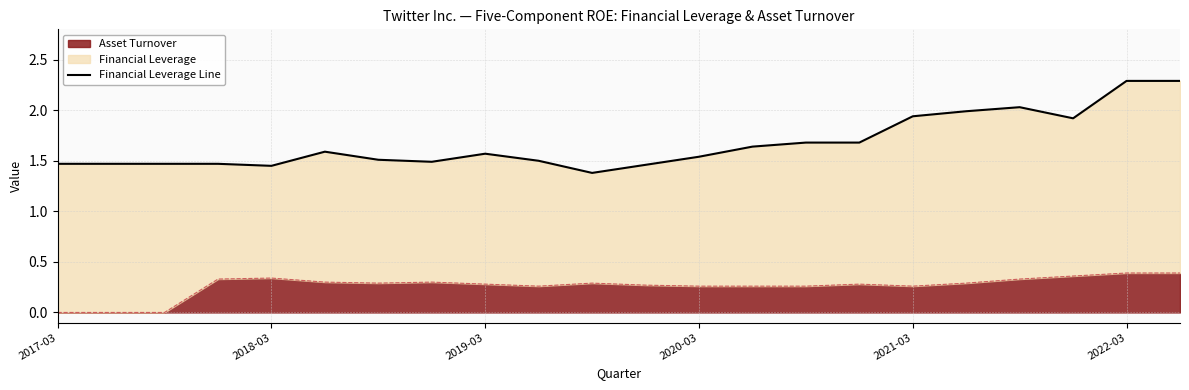

The Asset Turnover series shows 0.1 at 2019-03. True or false?

False